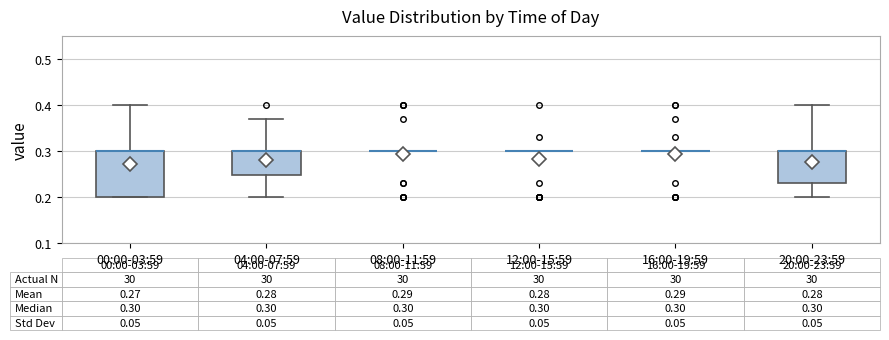

Comparing the boxes themselves (not the whiskers), which one is the tallest?

00:00-03:59